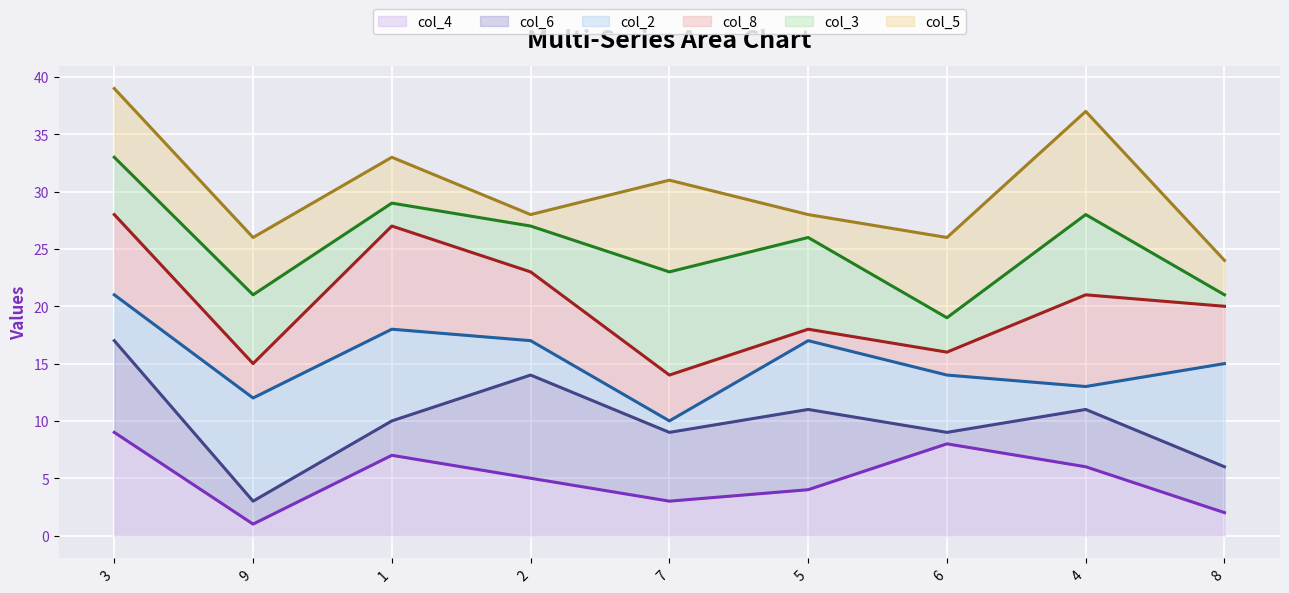

How many lines are shown in the chart?

6